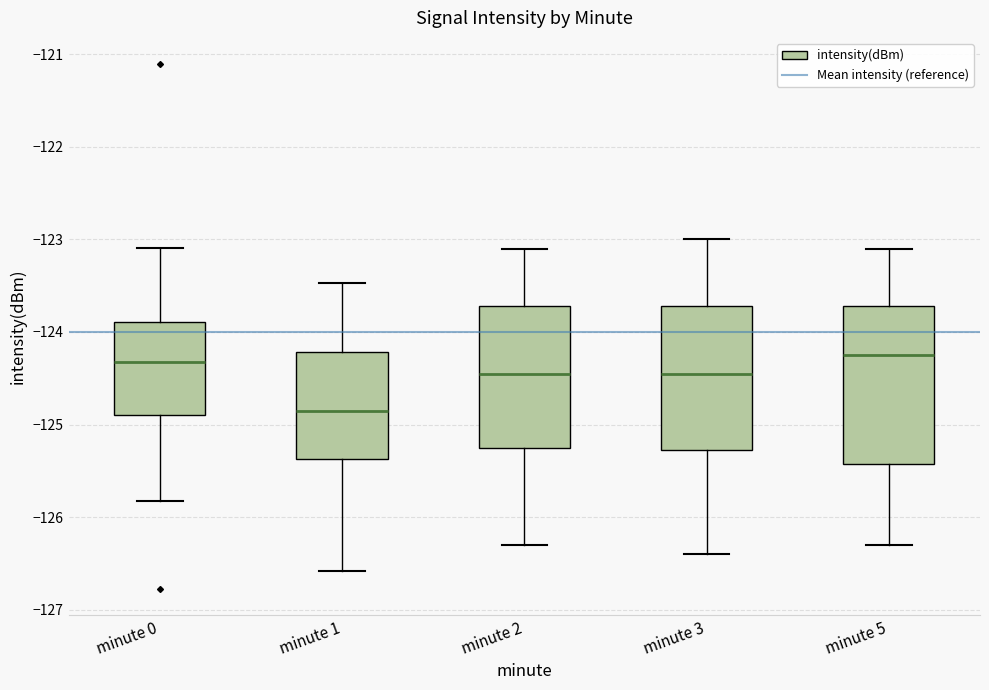

Which box is the tallest, from its lower edge to its upper edge?

minute 5